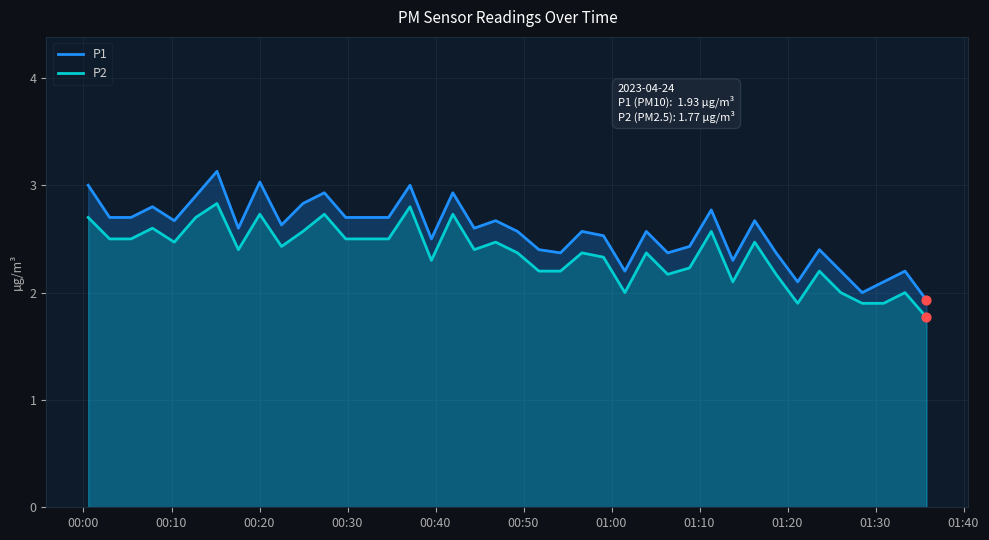

Which series contains the lowest Y value?

P2